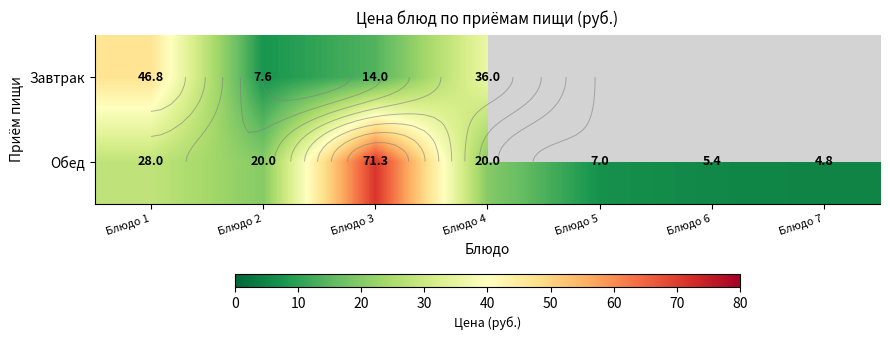

How many values in the Завтрак series are below 46?

3